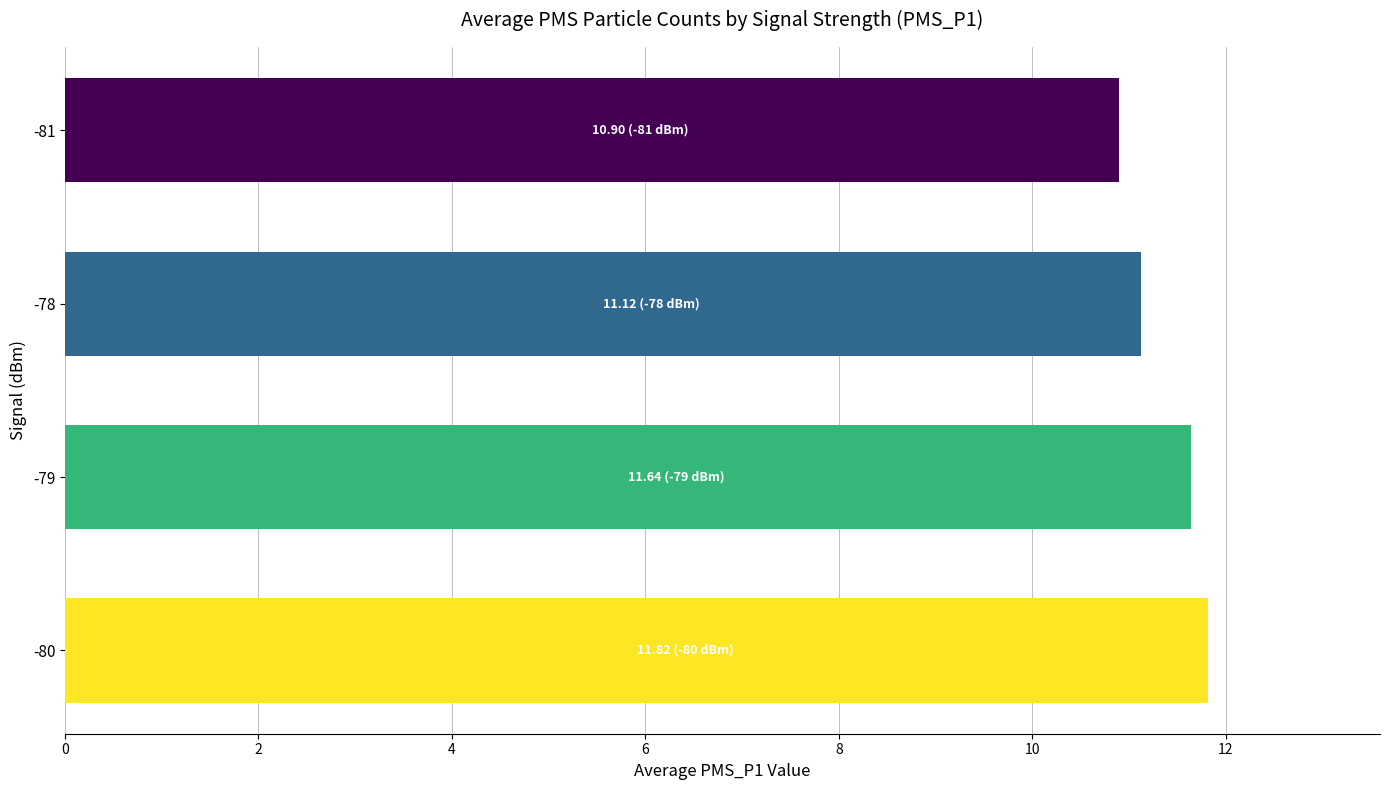

What is the ratio of the value at -81 to the value at -80?

0.9